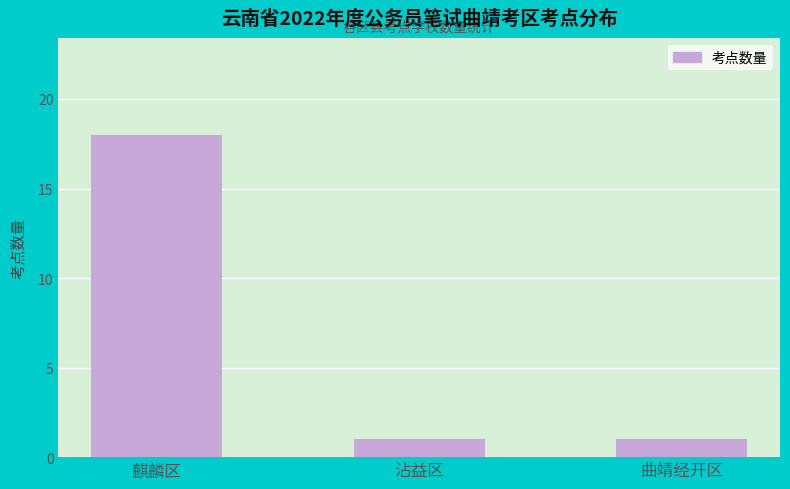

Reading left to right, extract all data points from this chart.

麒麟区=18	沾益区=1	曲靖经开区=1